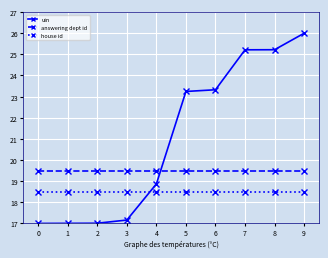

Is it true that house id equals 25.2 at 2?

False